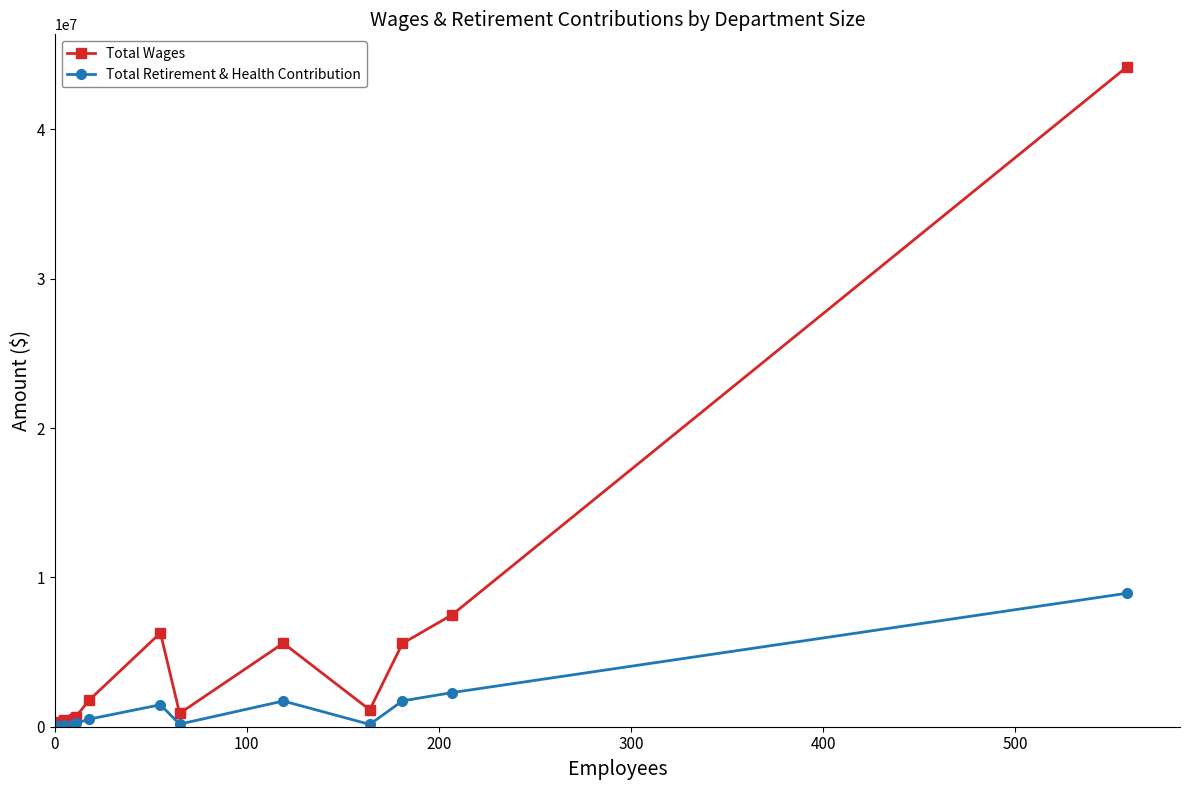

Rank the series by their maximum value, from highest to lowest.

Total Wages, Total Retirement & Health Contribution